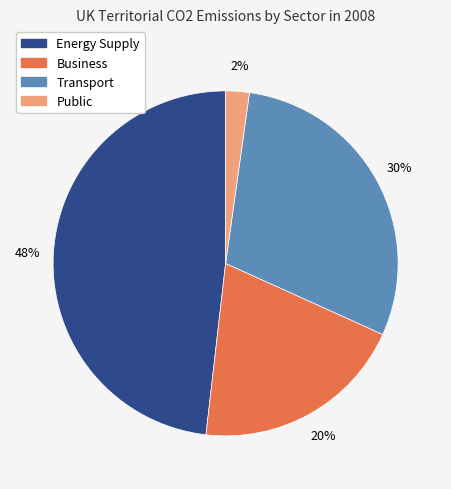

Which category has the smallest portion of the pie?

Public